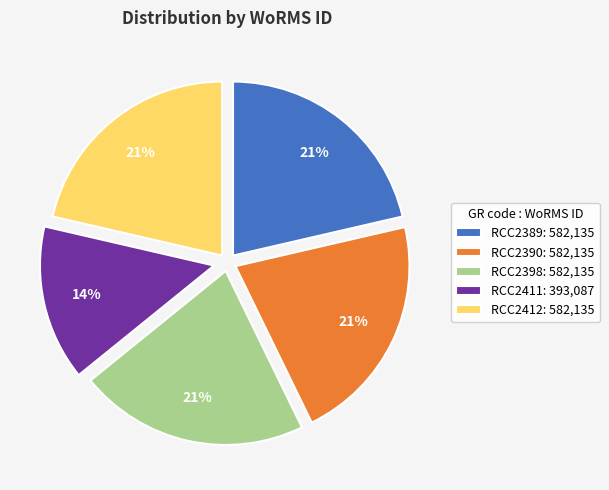

Which category has the smallest portion of the pie?

RCC2411